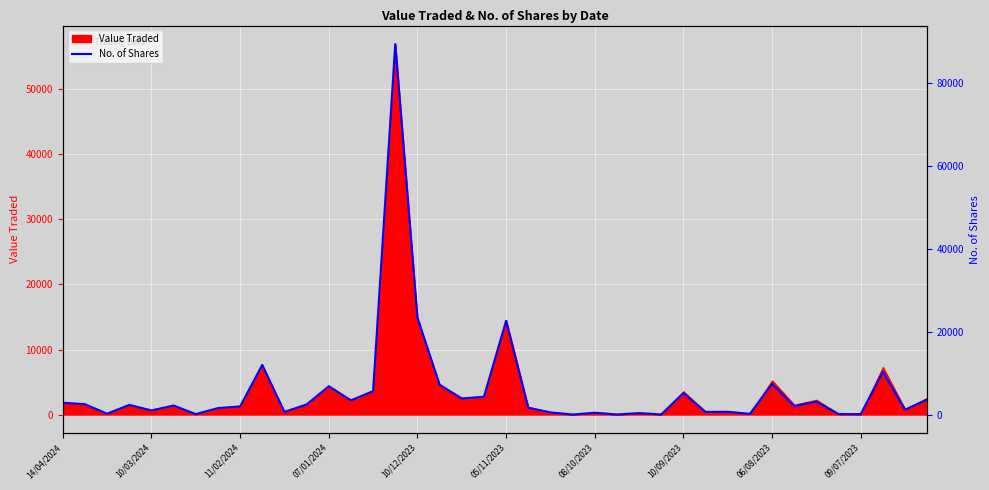

What is the value of the 23rd point from the left?

518